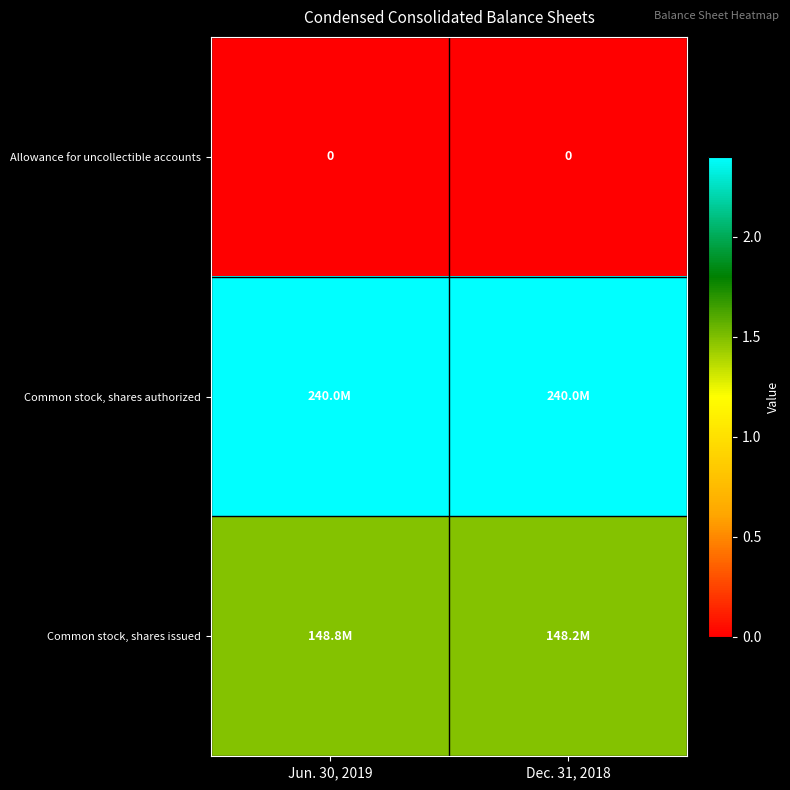

Which category has the lowest value across all series?

Jun. 30, 2019